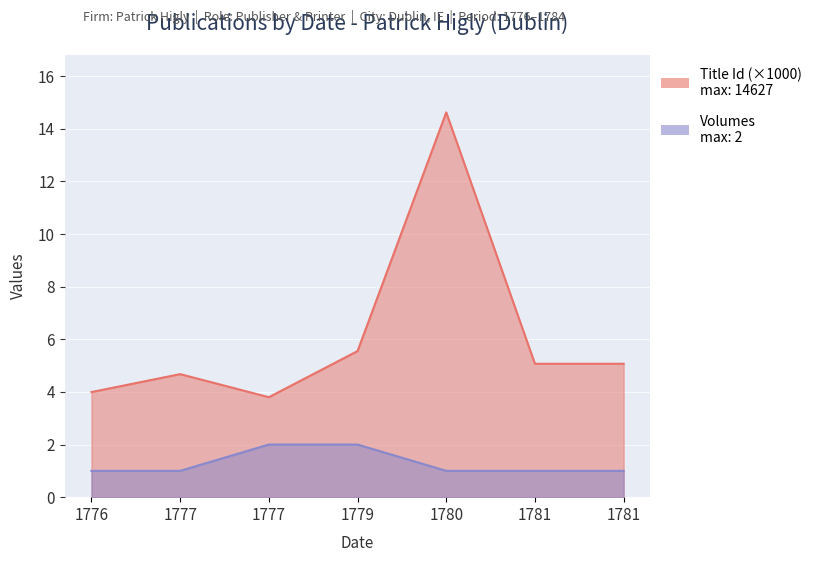

Reading left to right, transcribe all the data shown in this chart.

Title Id: 4.0	4.7	3.8	5.6	14.6	5.1	5.1
Volumes: 1.0	1.0	2.0	2.0	1.0	1.0	1.0